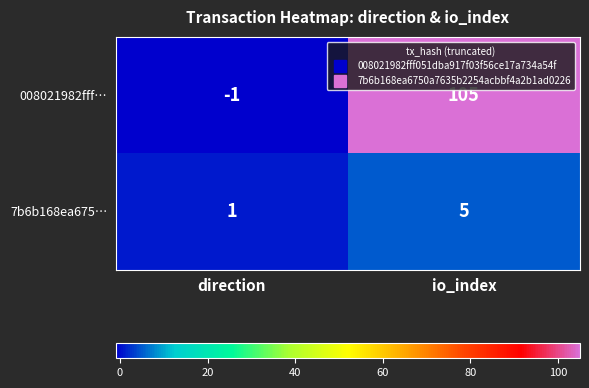

Reading left to right, extract all data points from this chart.

008021982fff…: direction=-1	io_index=105
7b6b168ea675…: direction=1	io_index=5